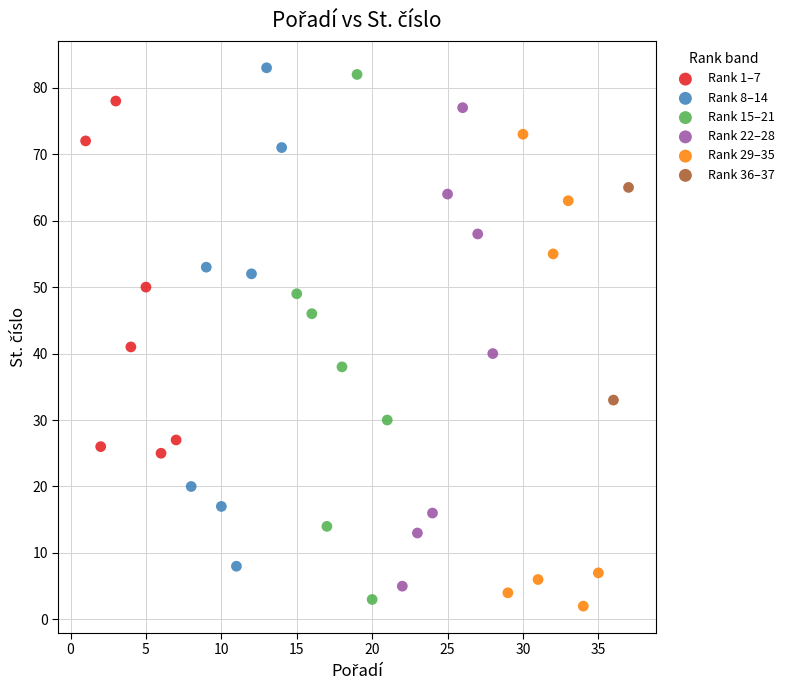

What are all the series names shown in the legend?

Rank 1–7, Rank 8–14, Rank 15–21, Rank 22–28, Rank 29–35, Rank 36–37